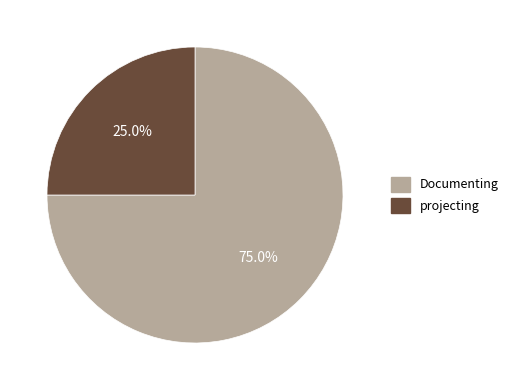

Approximately how many times larger is the value at Documenting compared to projecting?

3.0